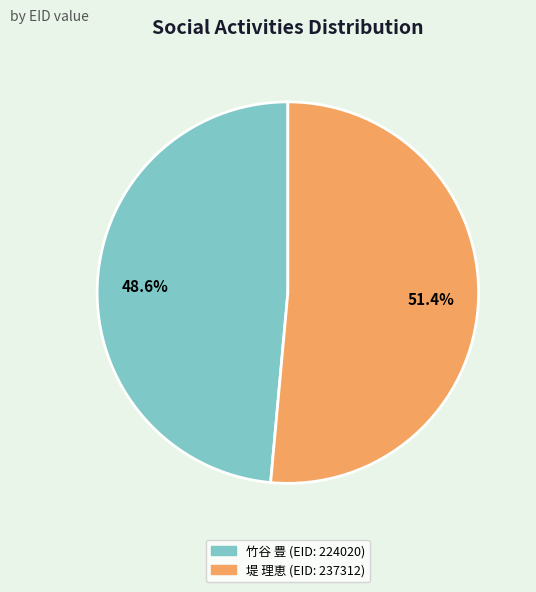

Does 竹谷 豊 (EID: 224020) represent more than half of the total?

No